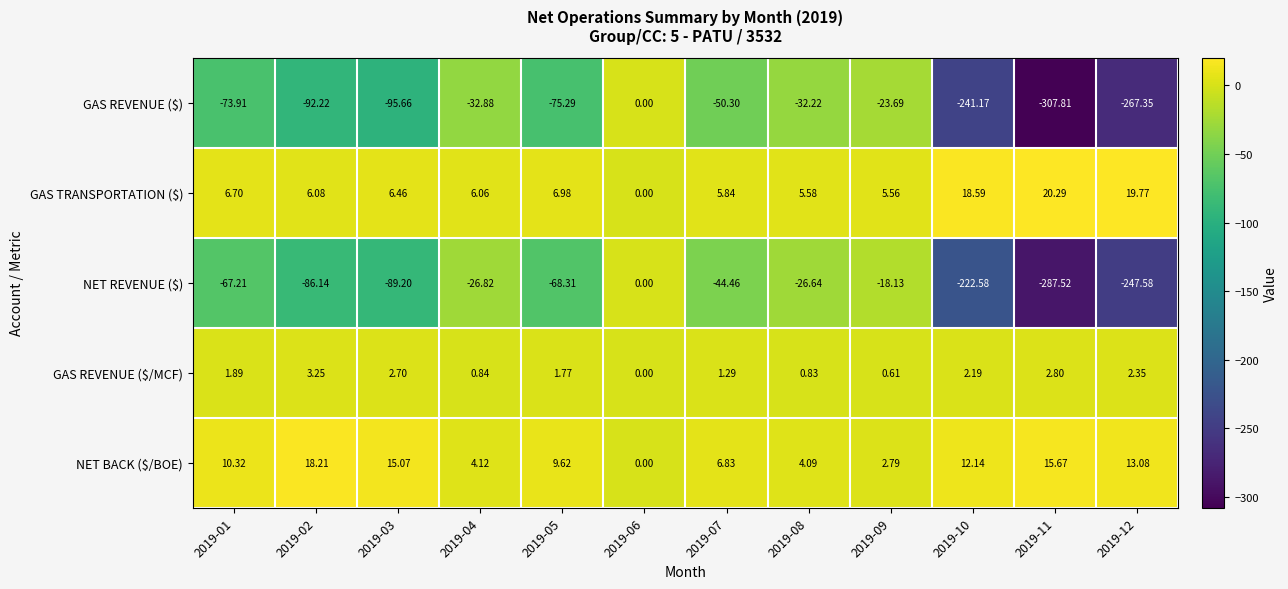

At which category is the sum across all series the highest?

2019-06